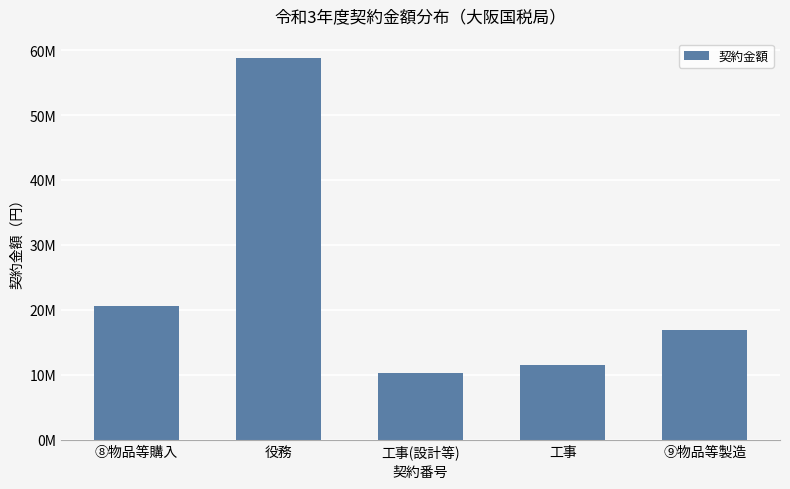

What position from the left is 工事(設計等)?

3